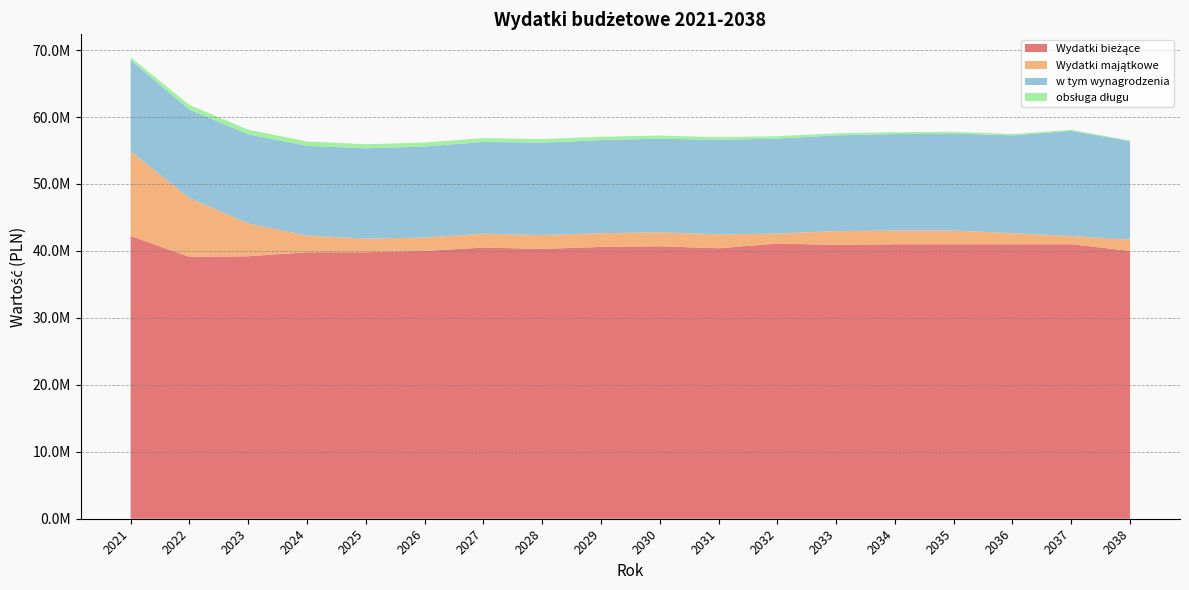

Reading left to right, transcribe all the data shown in this chart.

Wydatki bieżące: 2021=42229277.9	2022=39100000.0	2023=39200000.0	2024=39800000.0	2025=39800000.0	2026=40000000.0	2027=40500000.0	2028=40300000.0	2029=40600000.0	2030=40700000.0	2031=40400000.0	2032=41100000.0	2033=40900000.0	2034=41000000.0	2035=41000000.0	2036=41000000.0	2037=41000000.0	2038=40000000.0
Wydatki majątkowe: 2021=12645014.1	2022=8804020.0	2023=4913570.0	2024=2500000.0	2025=2030000.0	2026=2000000.0	2027=2078000.0	2028=2070000.0	2029=2050000.0	2030=2073025.0	2031=2080000.0	2032=1480000.0	2033=2060000.0	2034=2050000.0	2035=2050000.0	2036=1650000.0	2037=1235242.0	2038=1685321.0
w tym wynagrodzenia: 2021=13631111.2	2022=13200000.0	2023=13300000.0	2024=13400000.0	2025=13500000.0	2026=13600000.0	2027=13700000.0	2028=13800000.0	2029=13900000.0	2030=14000000.0	2031=14100000.0	2032=14200000.0	2033=14300000.0	2034=14400000.0	2035=14500000.0	2036=14600000.0	2037=15700000.0	2038=14700000.0
obsługa długu: 2021=410690.0	2022=700000.0	2023=690000.0	2024=650000.0	2025=600000.0	2026=590000.0	2027=570000.0	2028=530000.0	2029=500000.0	2030=450000.0	2031=400000.0	2032=350000.0	2033=300000.0	2034=280000.0	2035=250000.0	2036=200000.0	2037=150000.0	2038=100000.0